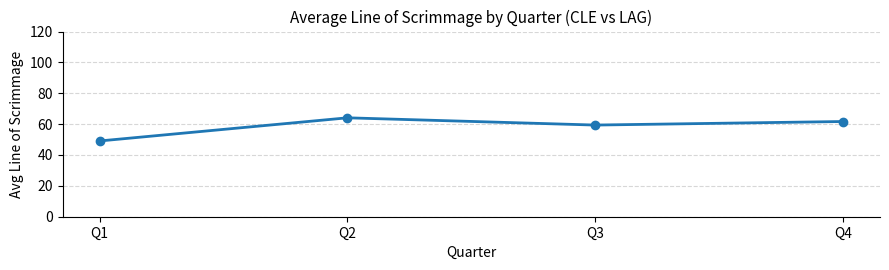

How many points are lower than both their immediate neighbors (excluding endpoints)?

1